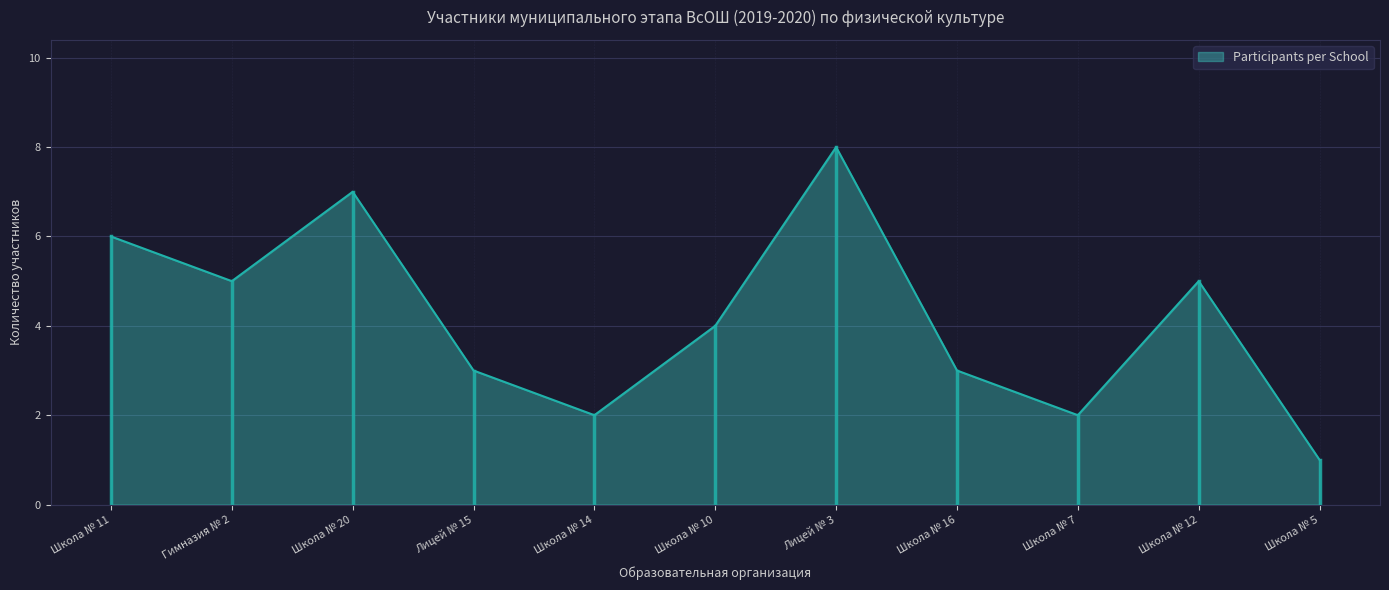

What position from the right is Школа № 14?

7